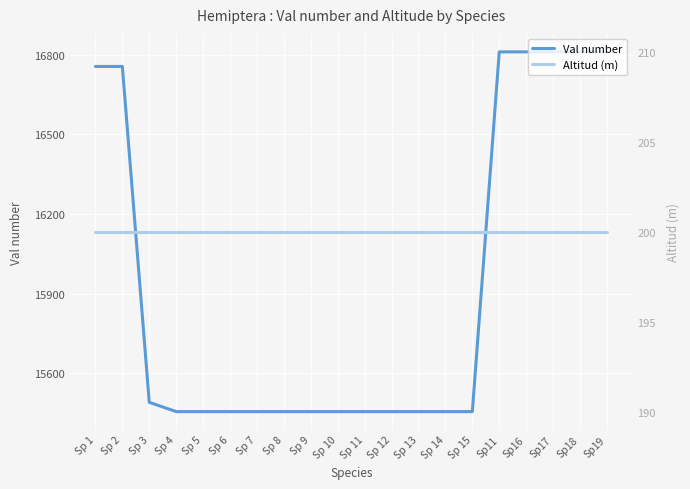

At which label is Val number closest to 16133?

Sp 1